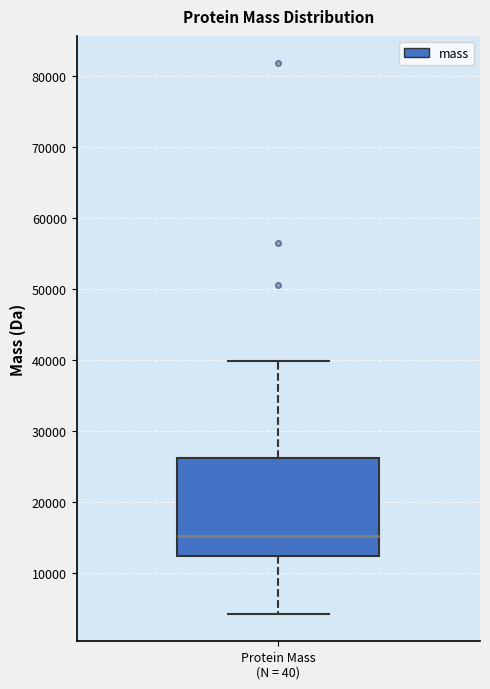

Where does the lower whisker of the box for Protein Mass (N = 40) end on the y-axis? The values are not printed on the chart, so give them approximately, as read against the axis.

4000